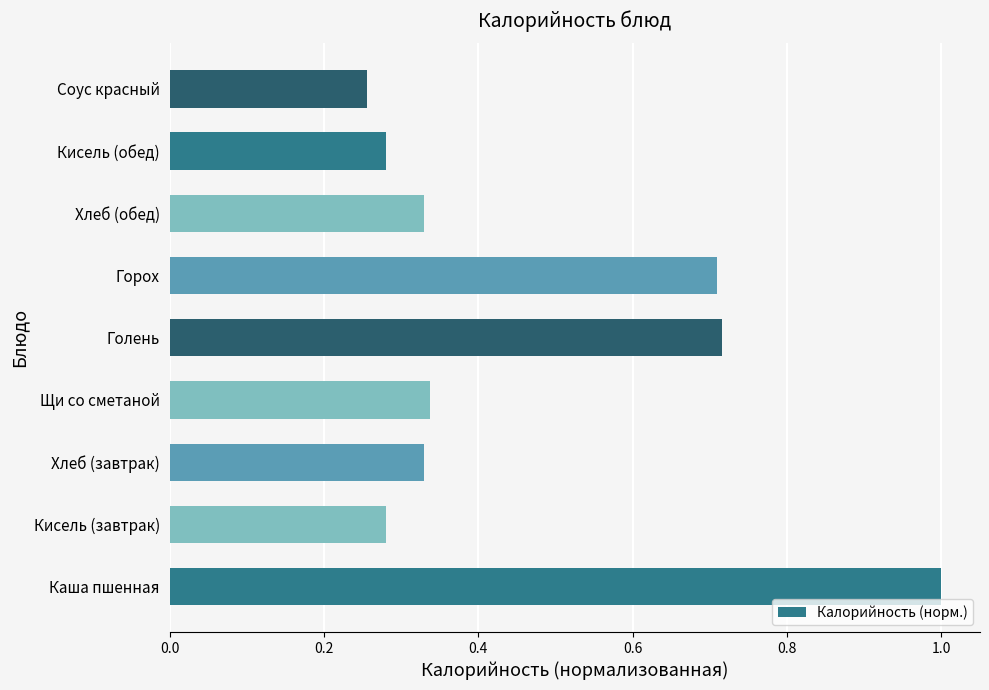

What is the maximum value shown in the chart?

1.0